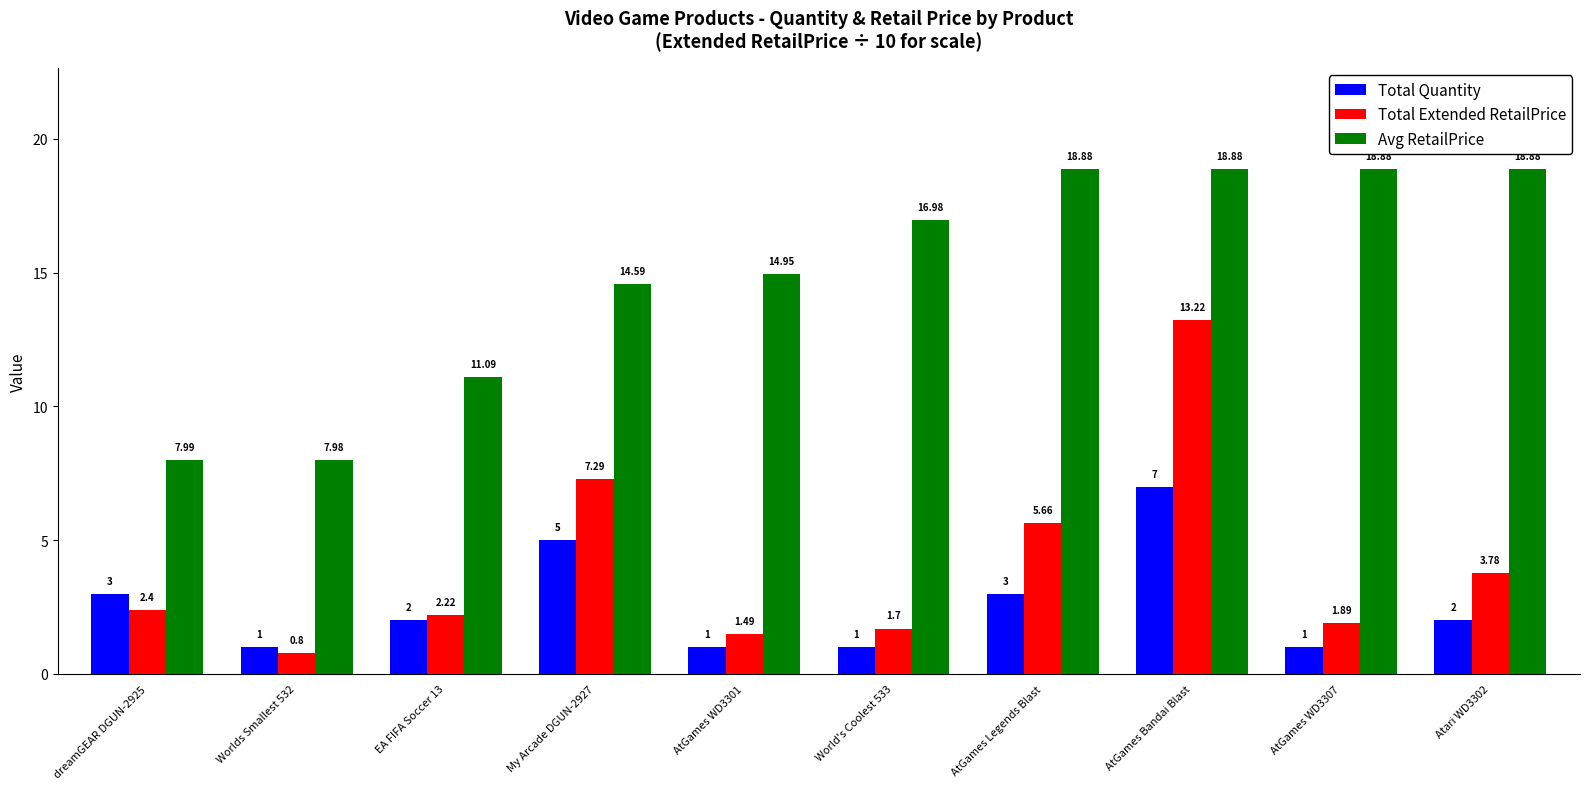

List the series in order of their peak value, lowest first.

Total Quantity, Total Extended RetailPrice, Avg RetailPrice